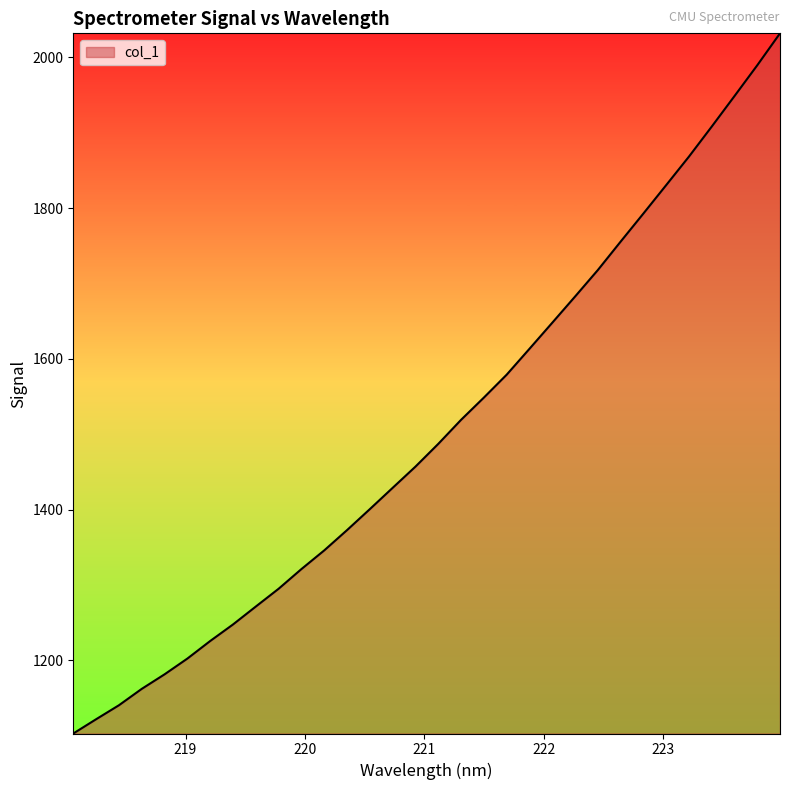

What is the maximum value shown in the chart?

2031.8